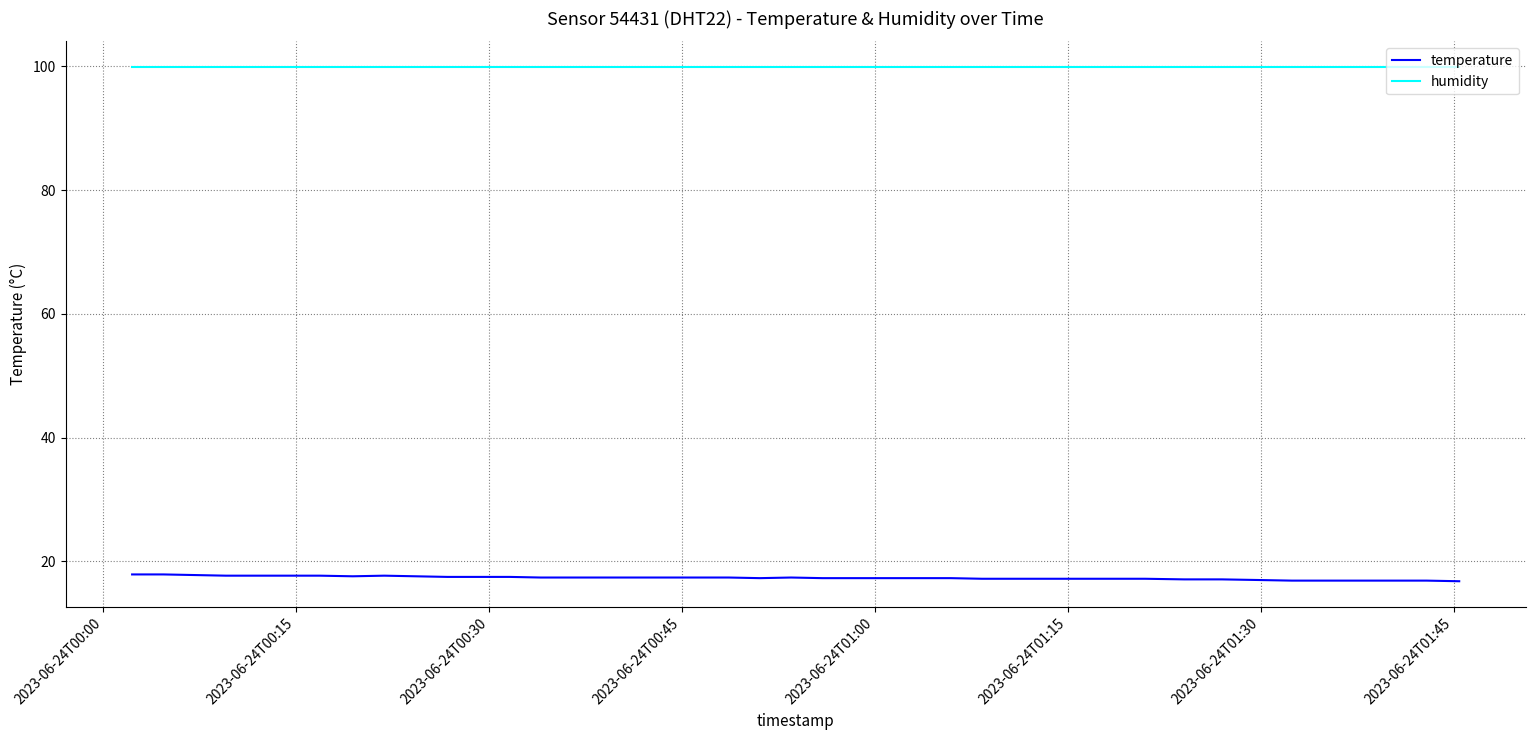

Which series has the largest total across all categories?

humidity